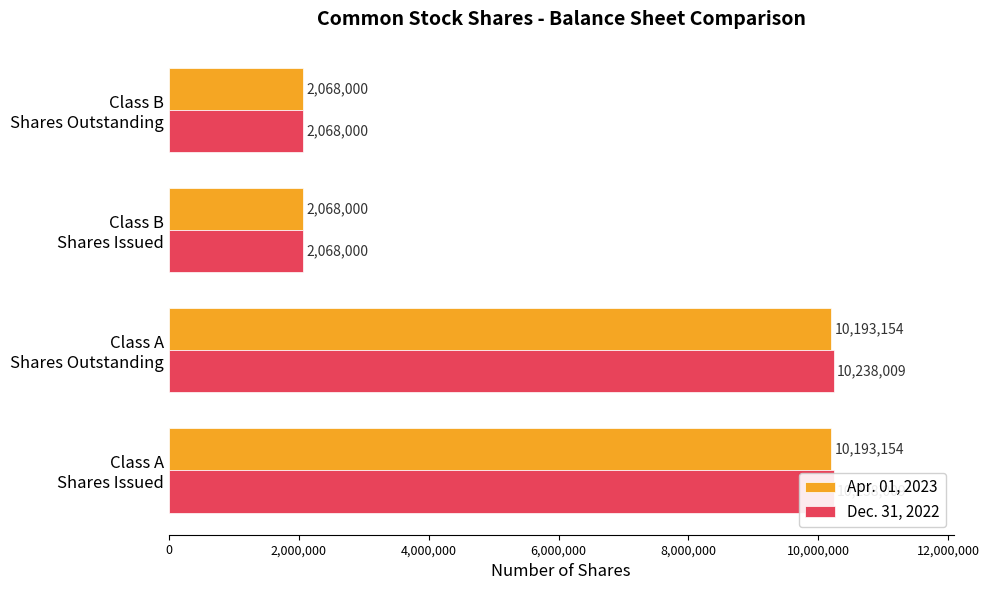

What are all the series names shown in the legend?

Apr. 01, 2023, Dec. 31, 2022